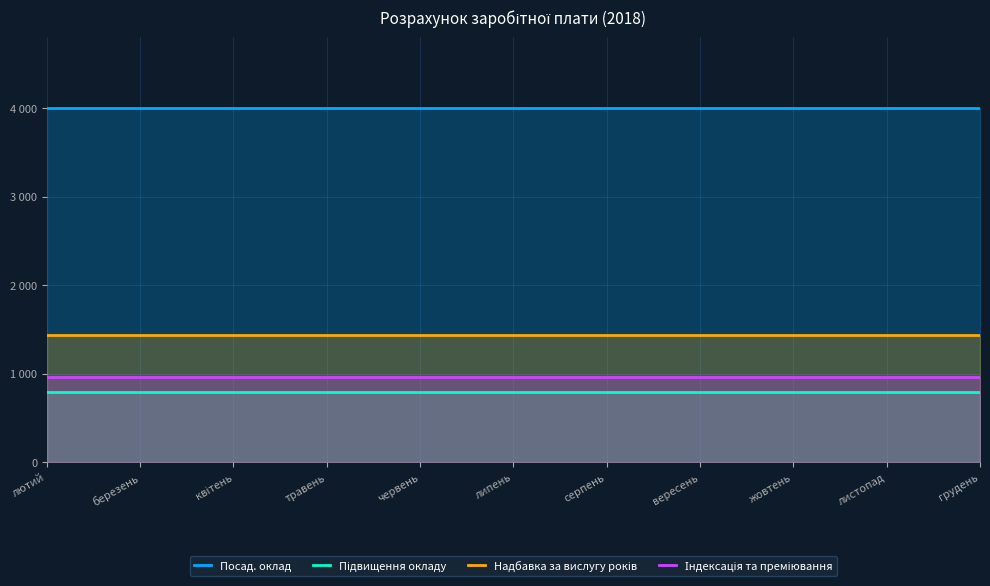

What is the average value of the Індексація та преміювання series?

960